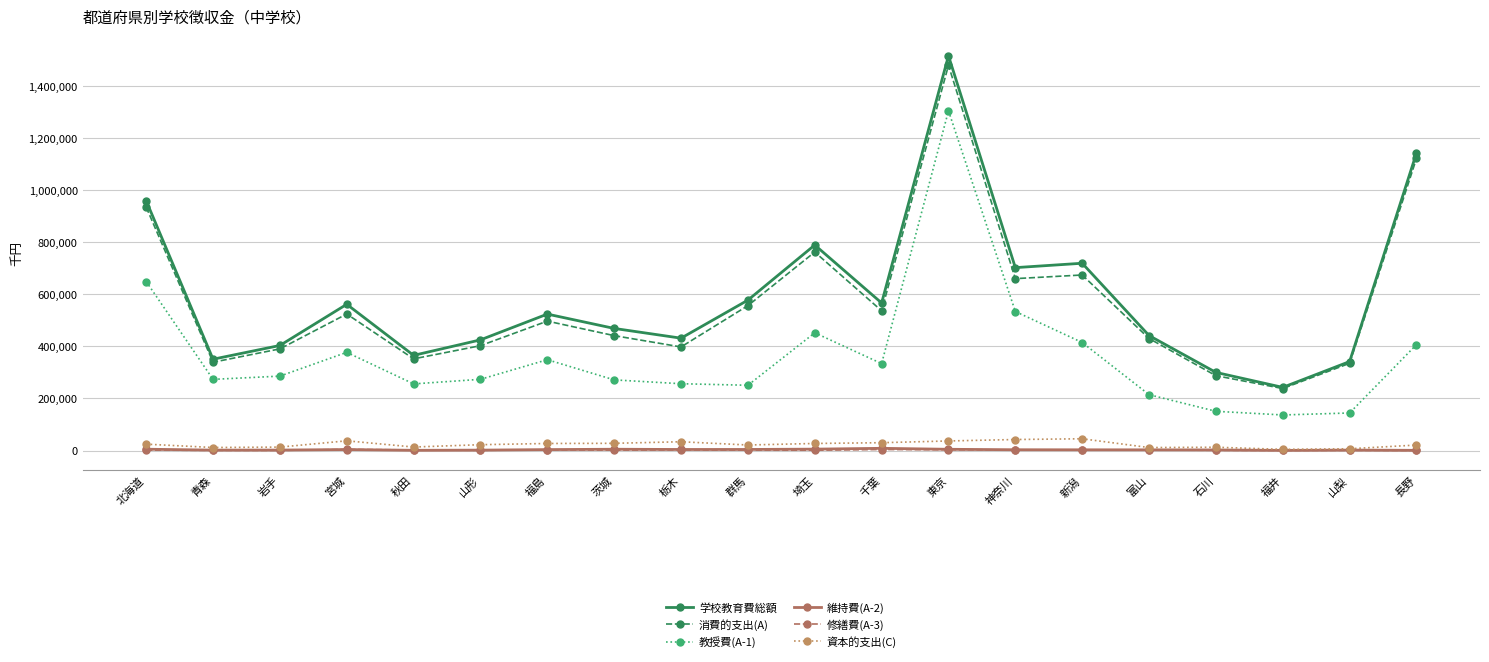

How many values in the 教授費(A-1) series are below 285686?

10